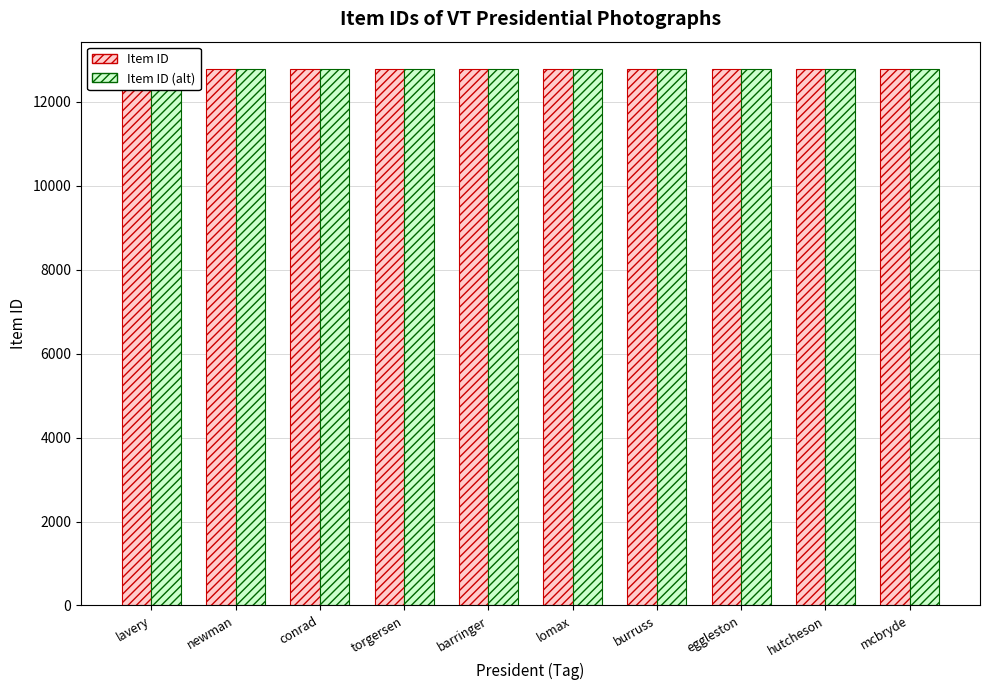

Where does the Item ID series first go above 12781?

lavery